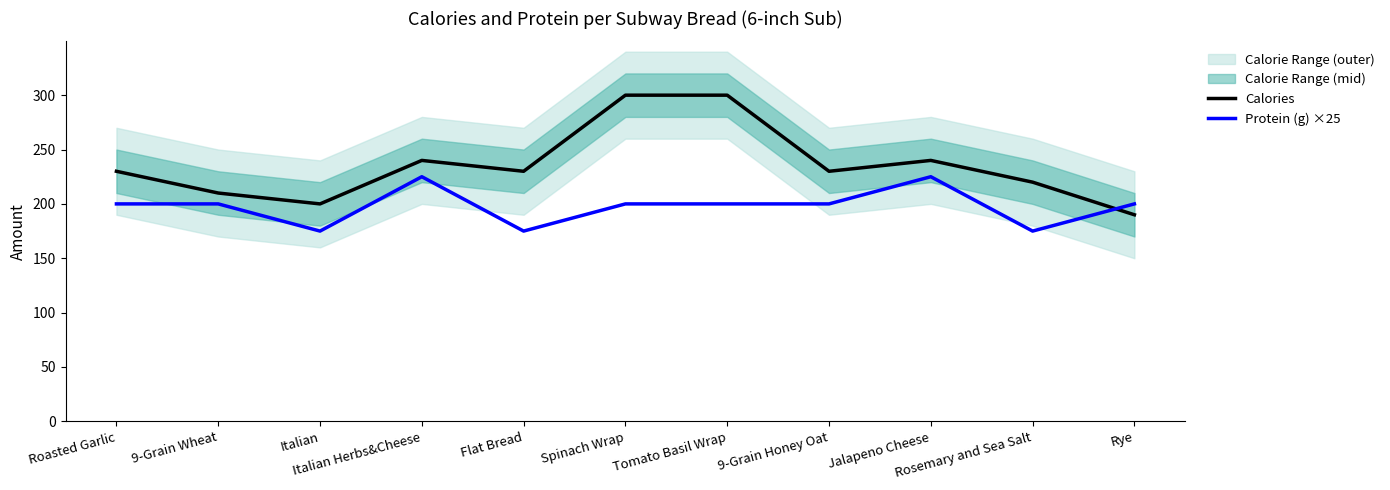

What position from the right is Italian Herbs&Cheese?

8